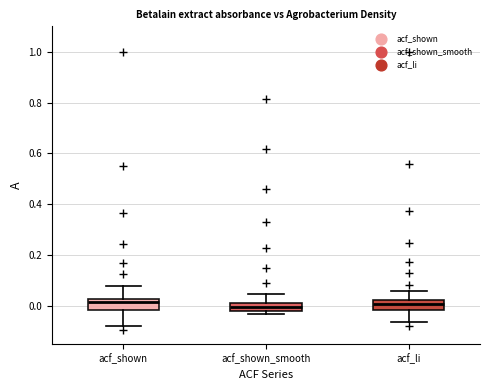

Reading left to right, transcribe this box plot: for each box, give where its median line is, the range the box spans, and where its two whiskers end, as read against the y-axis. The values are not printed on the chart, so give them approximately, as read against the axis.

acf_shown: median 0.02 (just below the box's upper edge), box -0.02 to 0.02, whiskers -0.08 to 0.08
acf_shown_smooth: median 0.00, box -0.02 to 0.02, whiskers -0.04 to 0.04
acf_li: median 0.00, box -0.02 to 0.02, whiskers -0.06 to 0.06